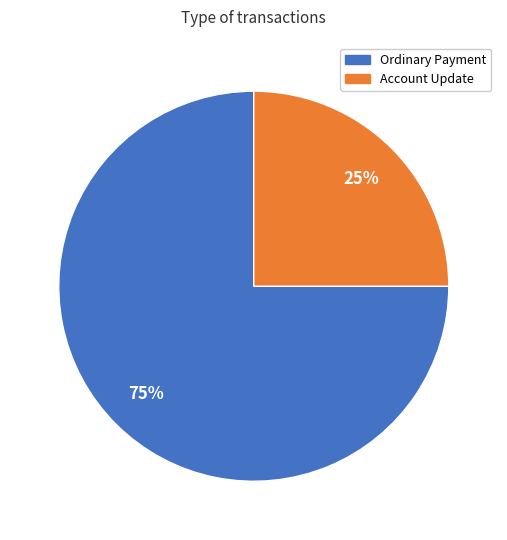

To the nearest percent, what is the difference between the largest and smallest slice percentages?

50%